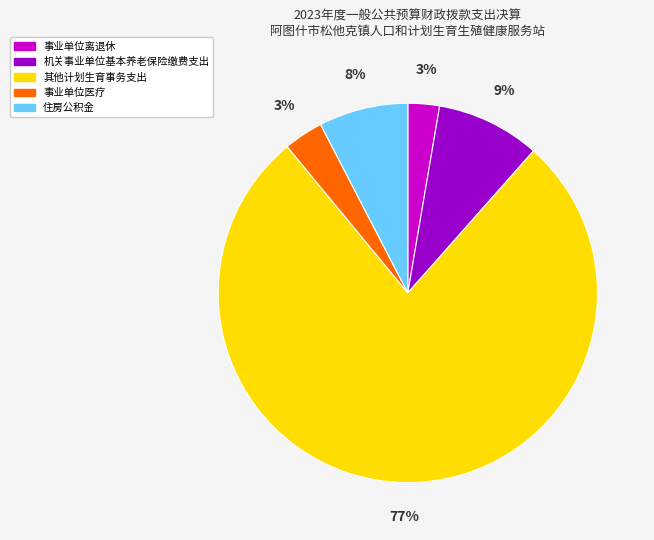

Between 机关事业单位基本养老保险缴费支出 and 其他计划生育事务支出, which is larger?

其他计划生育事务支出